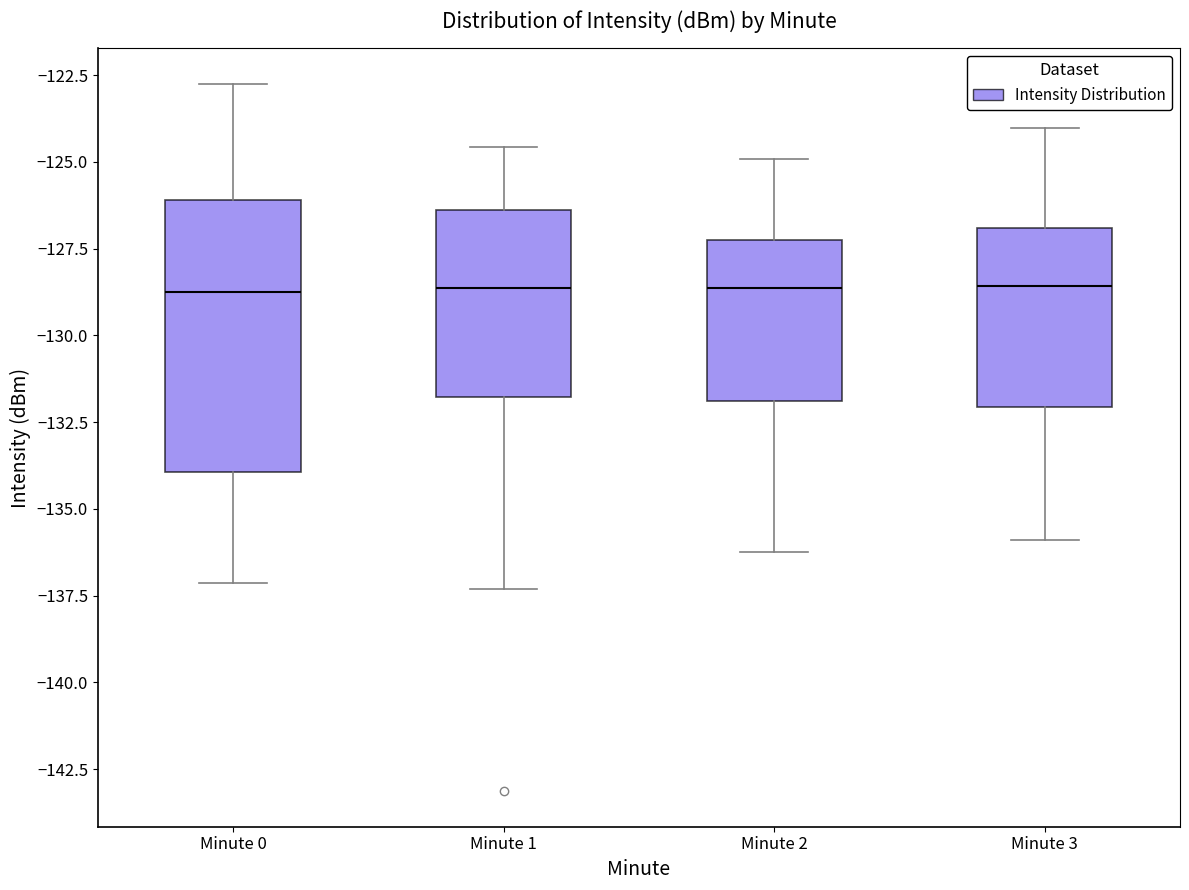

Reading left to right, transcribe this box plot: for each box, give where its median line is, the range the box spans, and where its two whiskers end, as read against the y-axis. The values are not printed on the chart, so give them approximately, as read against the axis.

Minute 0: median -129.0, box -134.0 to -126.0, whiskers -137.0 to -122.5
Minute 1: median -128.5, box -132.0 to -126.5, whiskers -137.5 to -124.5
Minute 2: median -128.5, box -132.0 to -127.5, whiskers -136.0 to -125.0
Minute 3: median -128.5, box -132.0 to -127.0, whiskers -136.0 to -124.0